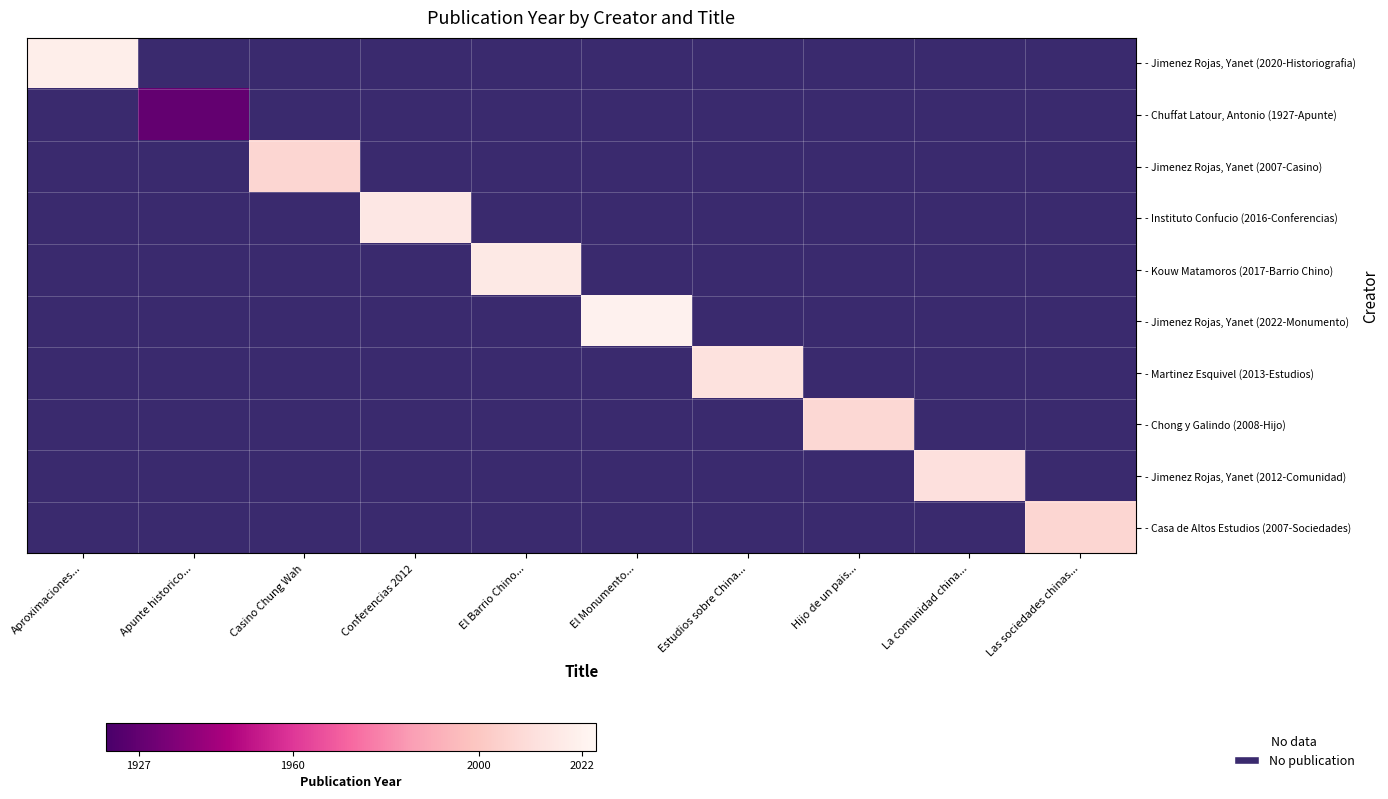

Which has a higher value, El Monumento... or Apunte historico...?

El Monumento...